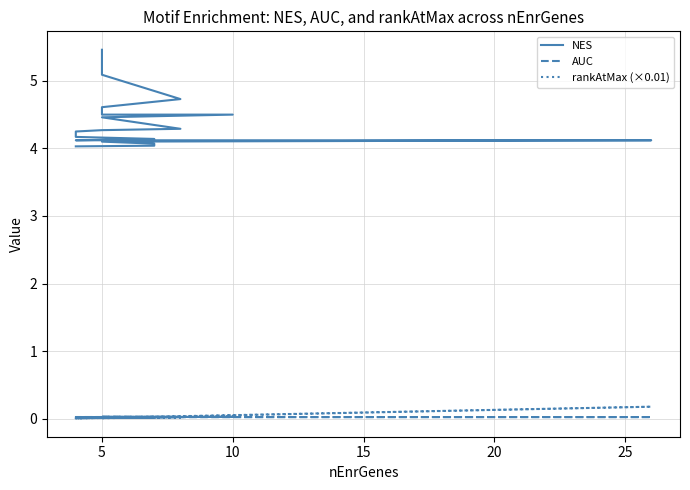

At 5, list the series in order from smallest to largest.

rankAtMax (×0.01), AUC, NES